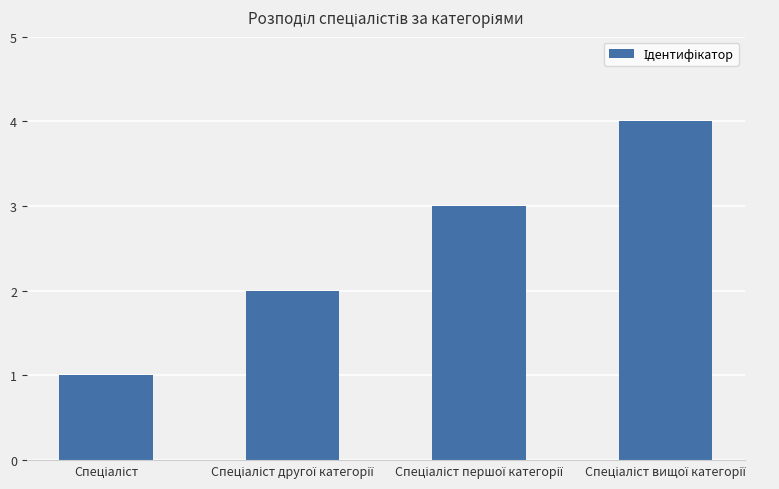

What is the sum of all values?

10